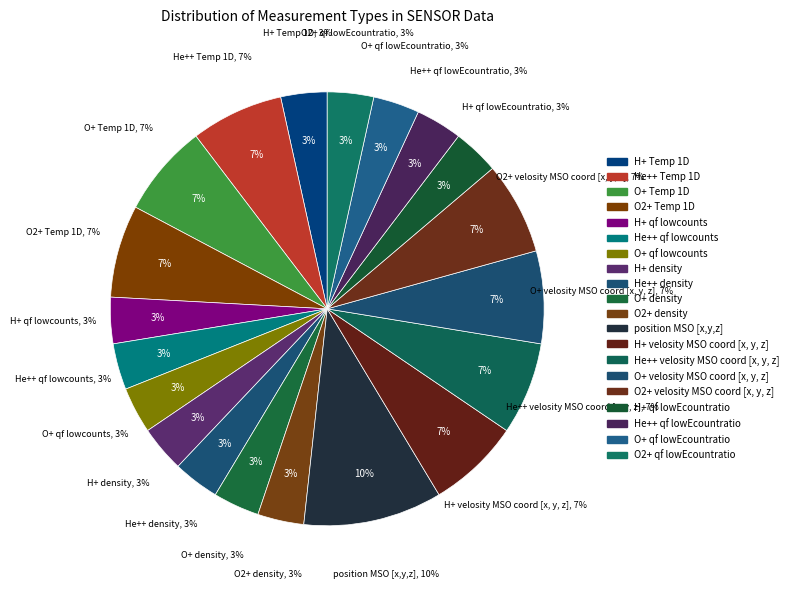

What percentage is the He++ Temp 1D slice, to the nearest percent?

7%